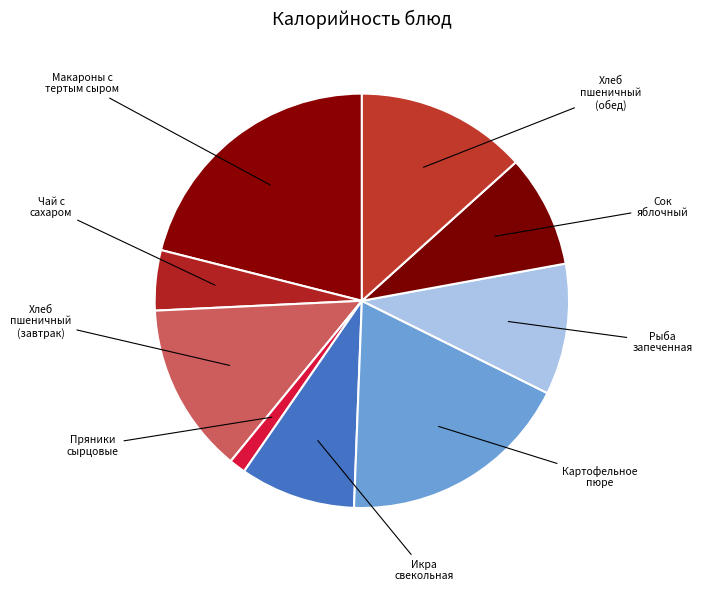

To the nearest percent, what is the difference between the Рыба запеченная and Пряники сырцовые slice percentages?

9%